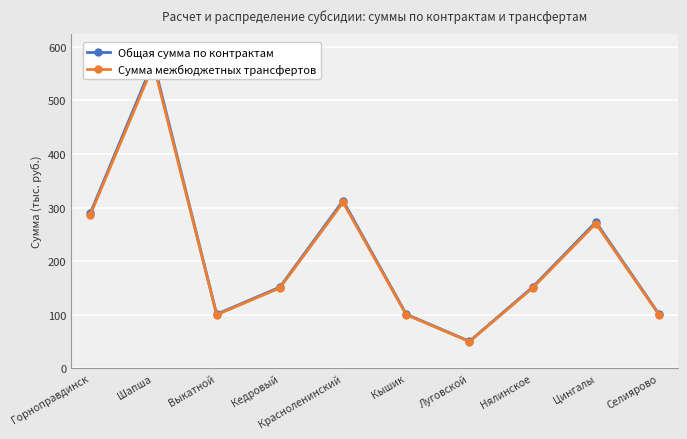

Reading left to right, list all the values displayed in this chart.

Общая сумма по контрактам: Горноправдинск=289.3	Шапша=572.4	Выкатной=101.0	Кедровый=151.5	Красноленинский=312.8	Кышик=101.0	Луговской=50.5	Нялинское=151.5	Цингалы=272.9	Селиярово=101.0
Сумма межбюджетных трансфертов: Горноправдинск=286.4	Шапша=566.7	Выкатной=100.0	Кедровый=150.0	Красноленинский=309.7	Кышик=100.0	Луговской=50.0	Нялинское=150.0	Цингалы=270.2	Селиярово=100.0